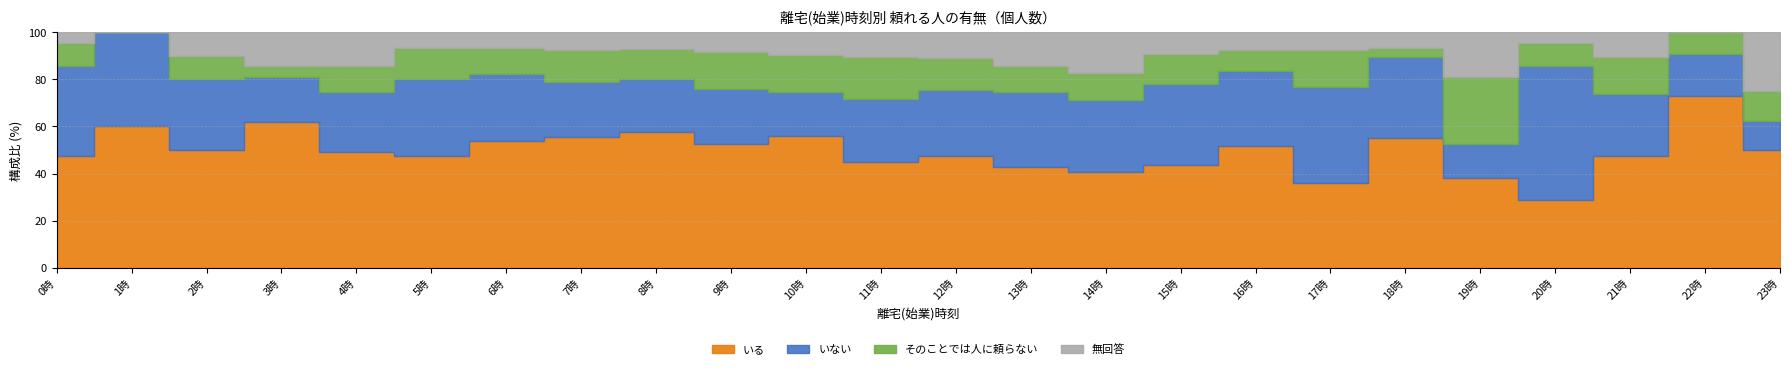

Rank the series by their maximum value, from highest to lowest.

いる, いない, そのことでは人に頼らない, 無回答